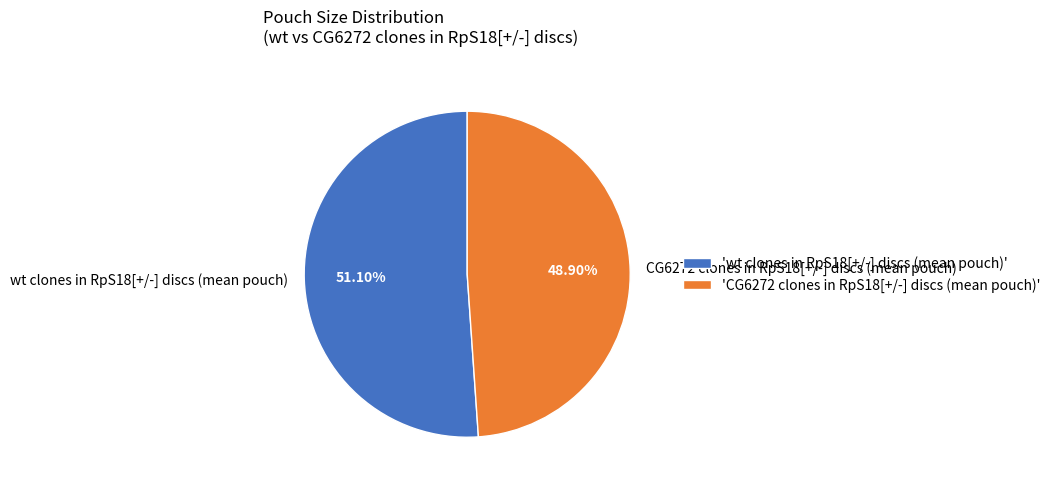

What is the smallest slice in the pie chart?

CG6272 clones in RpS18[+/-] discs (mean pouch)